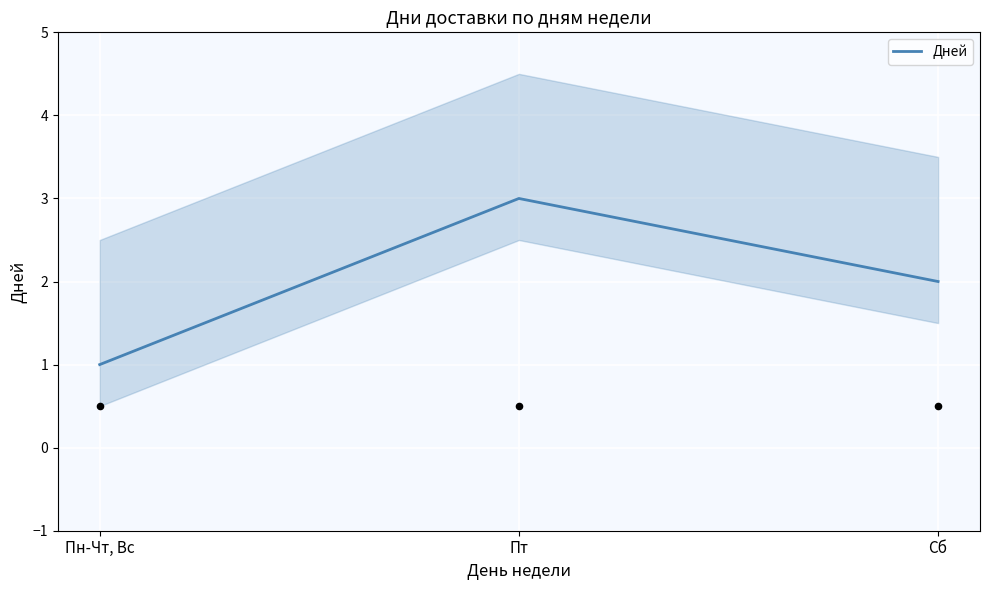

Which has a higher value, Пт or Сб?

Пт